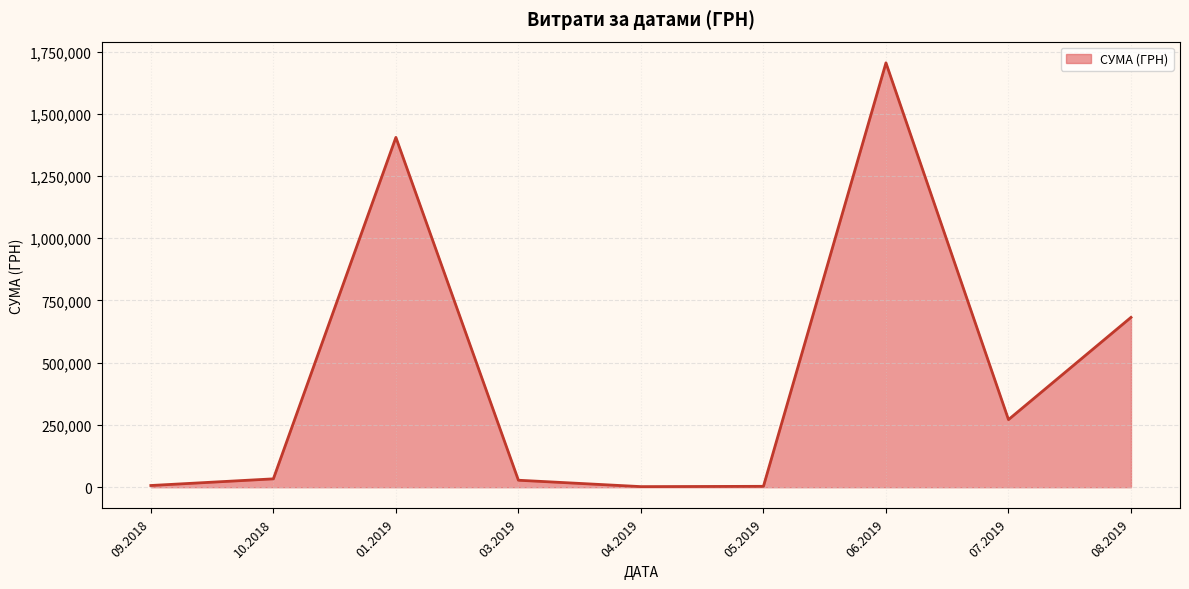

What is the maximum value shown in the chart?

1704485.8